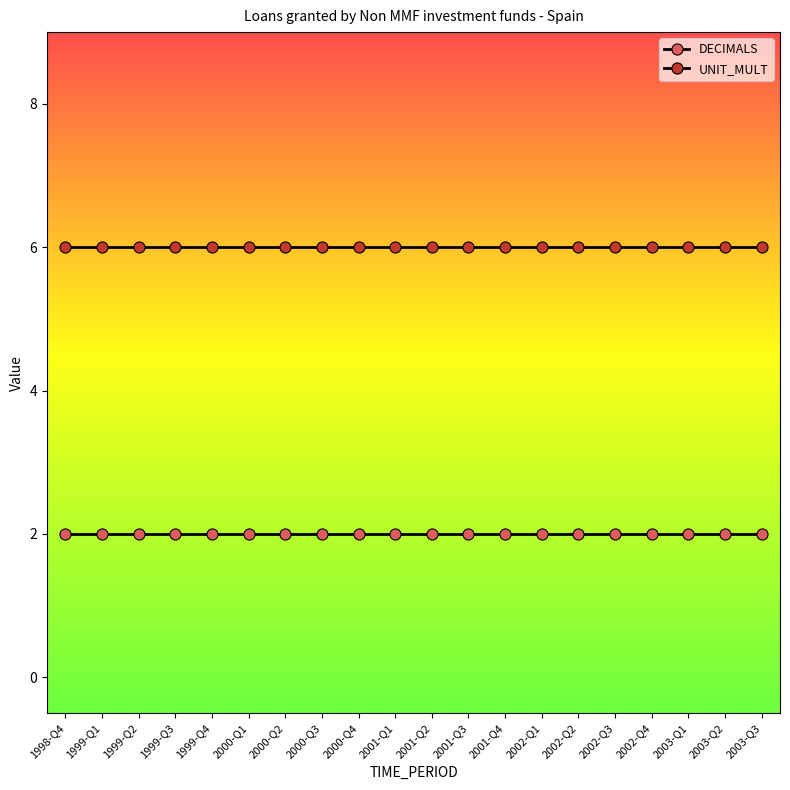

True or false: DECIMALS has more than 1 points higher than both neighbors.

False